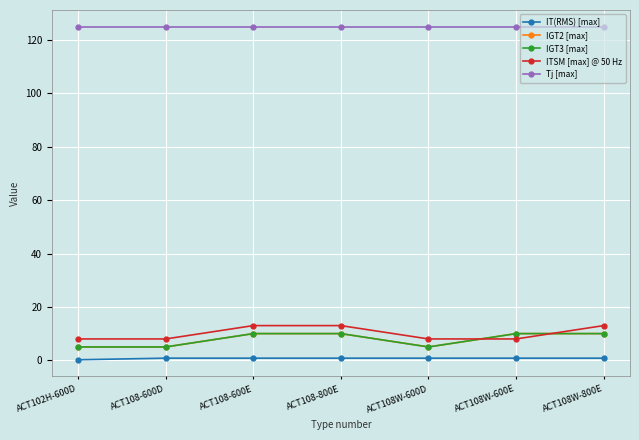

What is the value of the ITSM [max] @ 50 Hz point at the 2nd from the left?

8.0